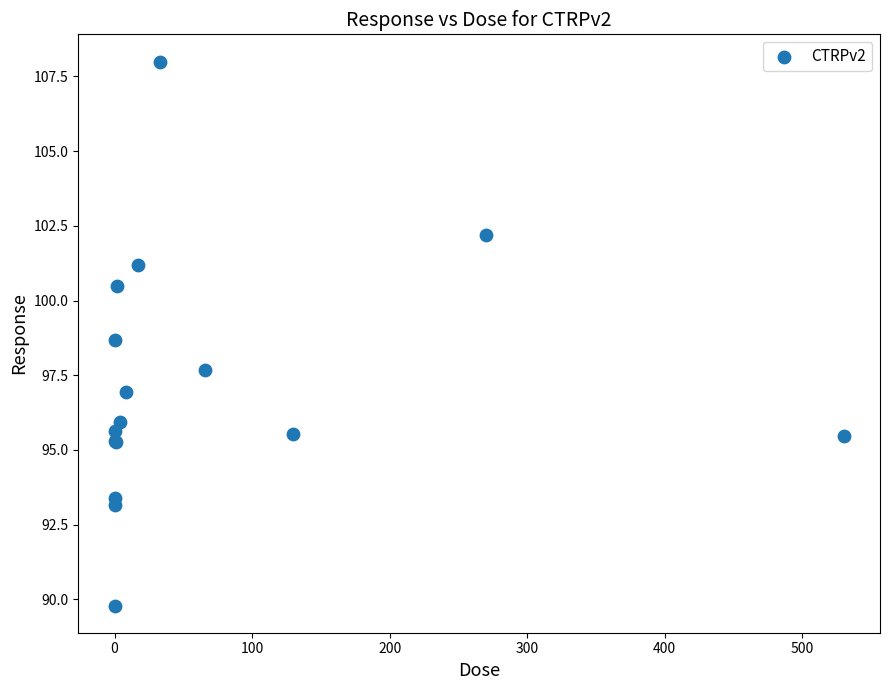

What Y value in the scatter plot is closest to 98?

97.7